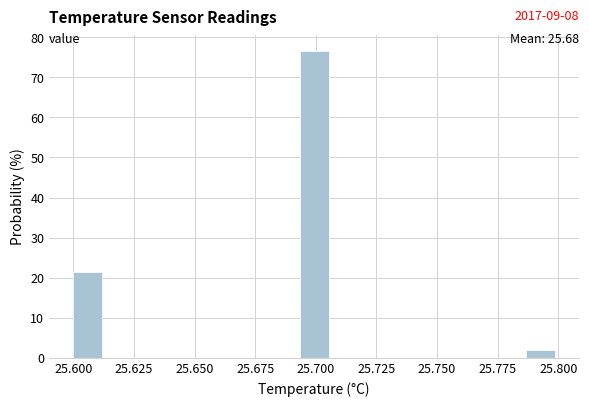

Read against the x-axis, roughly where is the centre of the tallest bar?

25.700